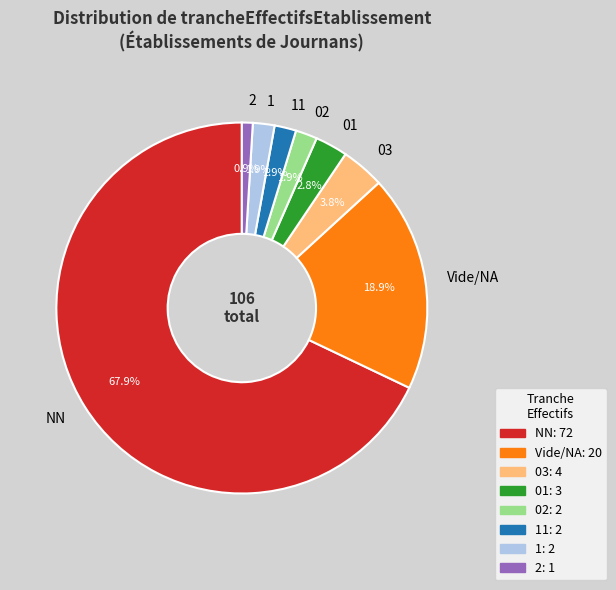

What is the largest slice in the pie chart?

NN